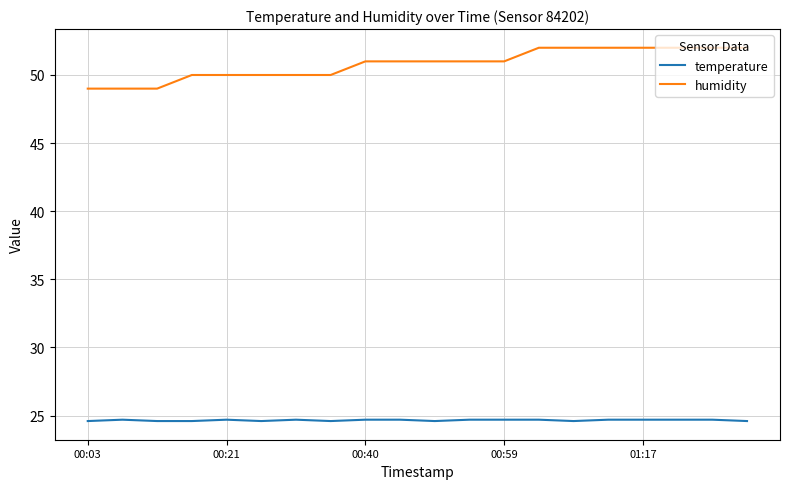

What is the greatest value displayed?

52.0